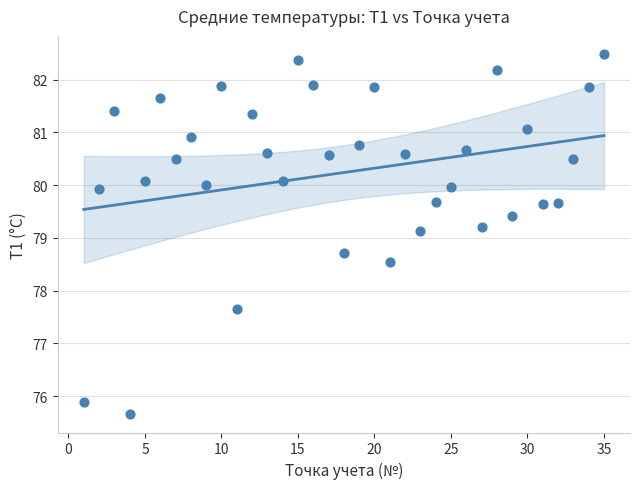

What is the range of X values (max minus min)?

34.0